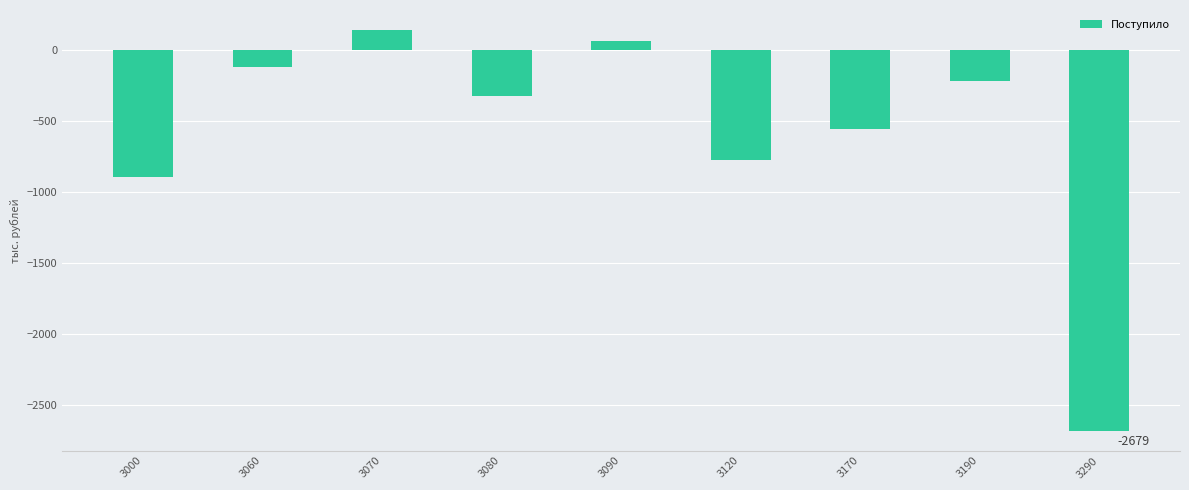

What value does the data have at 3290?

-2679